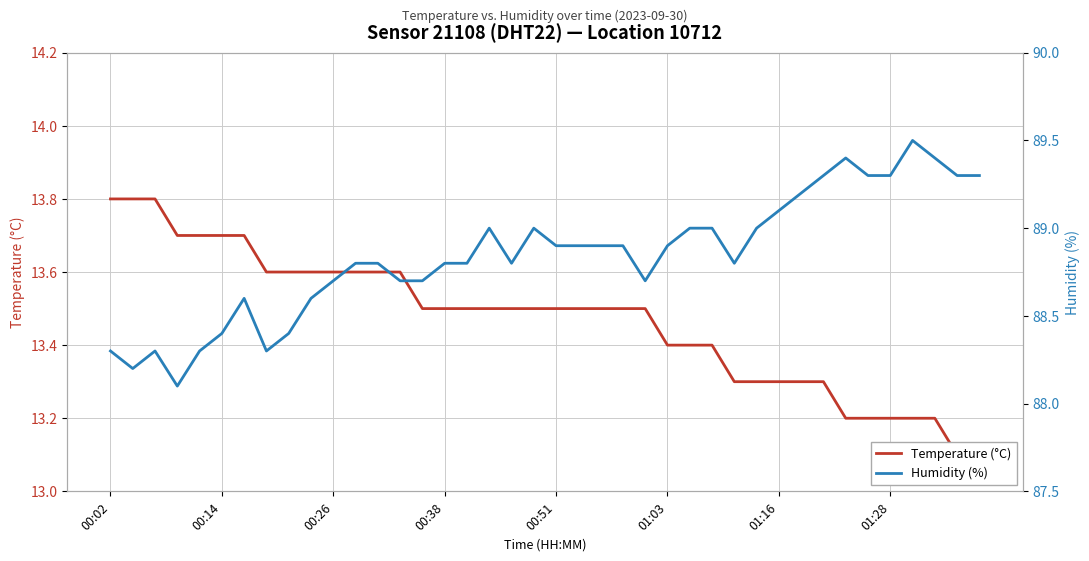

What are all the series names shown in the legend?

Temperature (°C), Humidity (%)